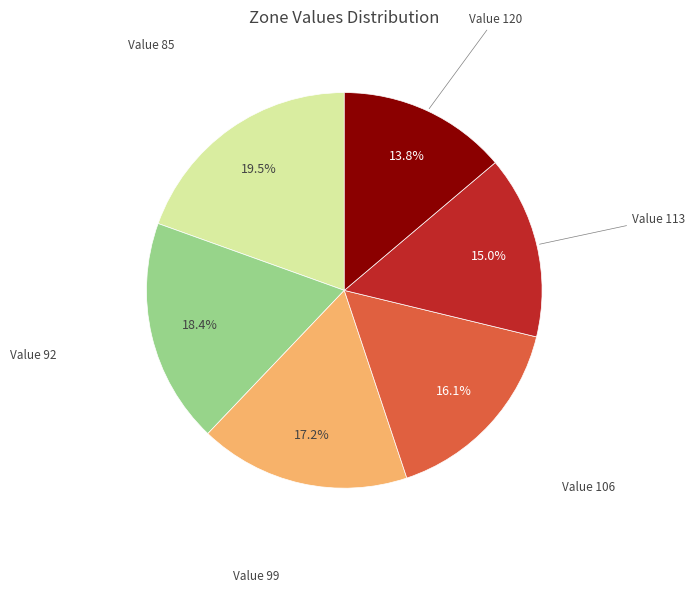

Combined, do Value 92 and Value 113 account for over 50%?

No